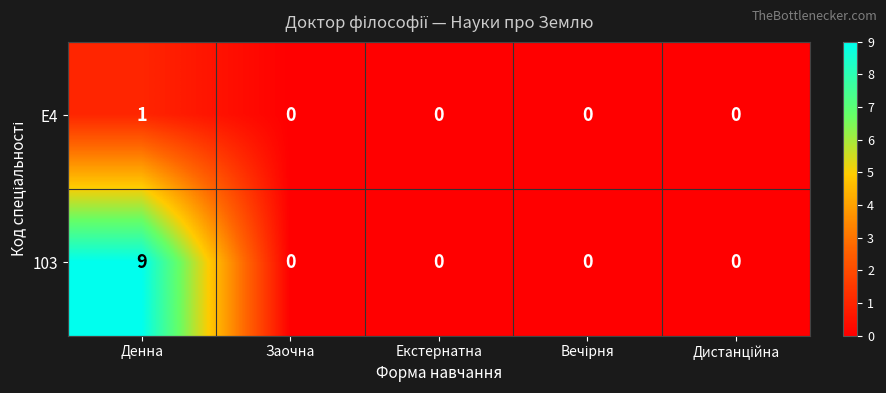

At which label does E4 reach its peak?

Денна